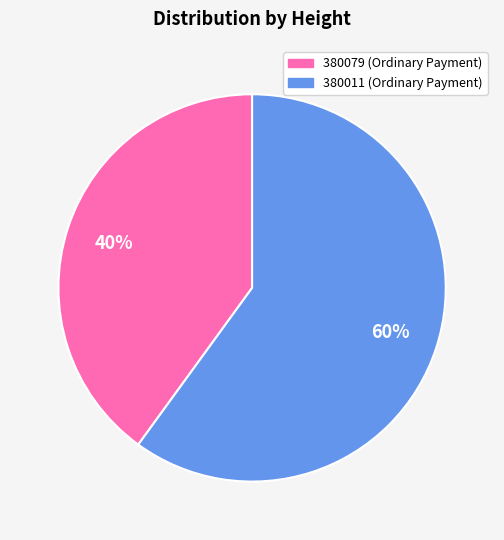

Count the number of slices in the pie.

2